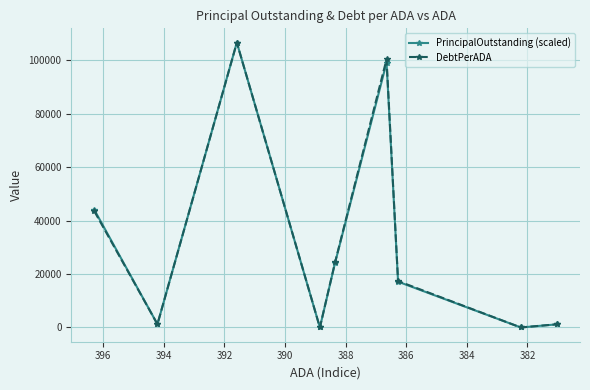

Is this an area chart (filled region under the line)?

No